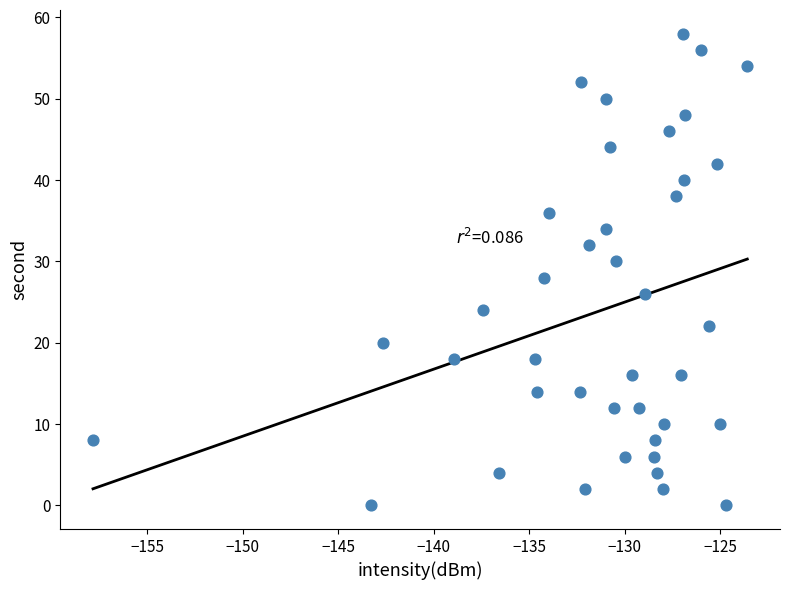

What is the range of Y values (max minus min)?

58